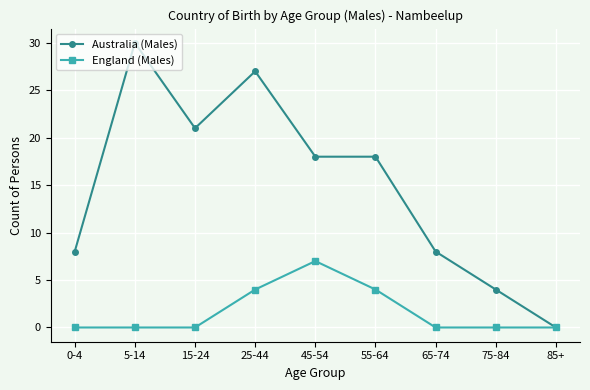

The England (Males) series shows -4 at 65-74. True or false?

False